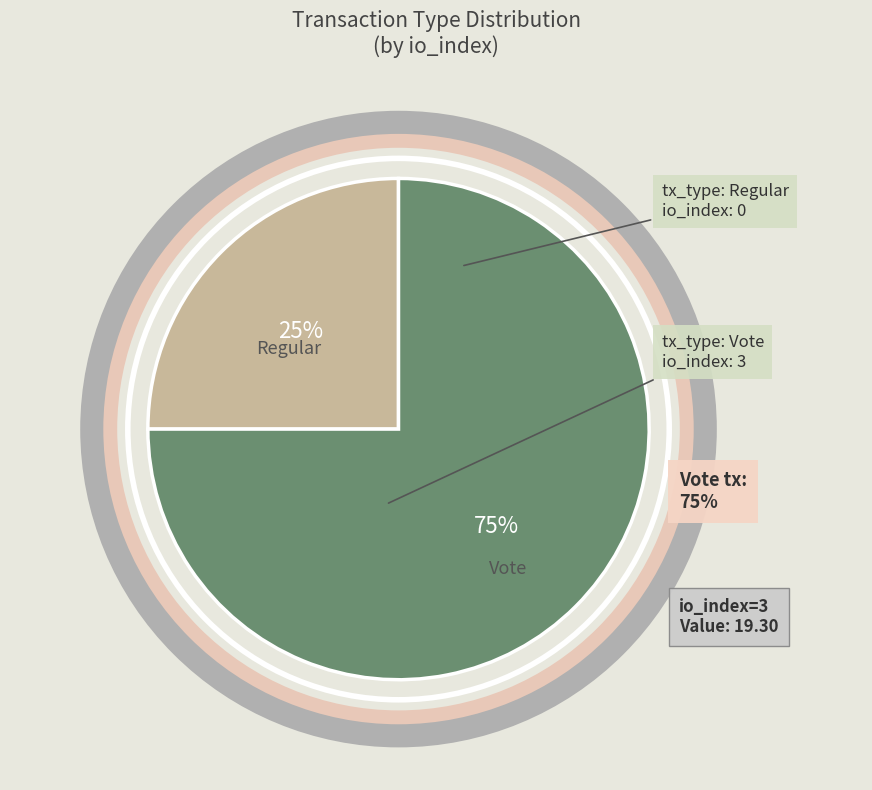

What is the largest slice in the pie chart?

Vote